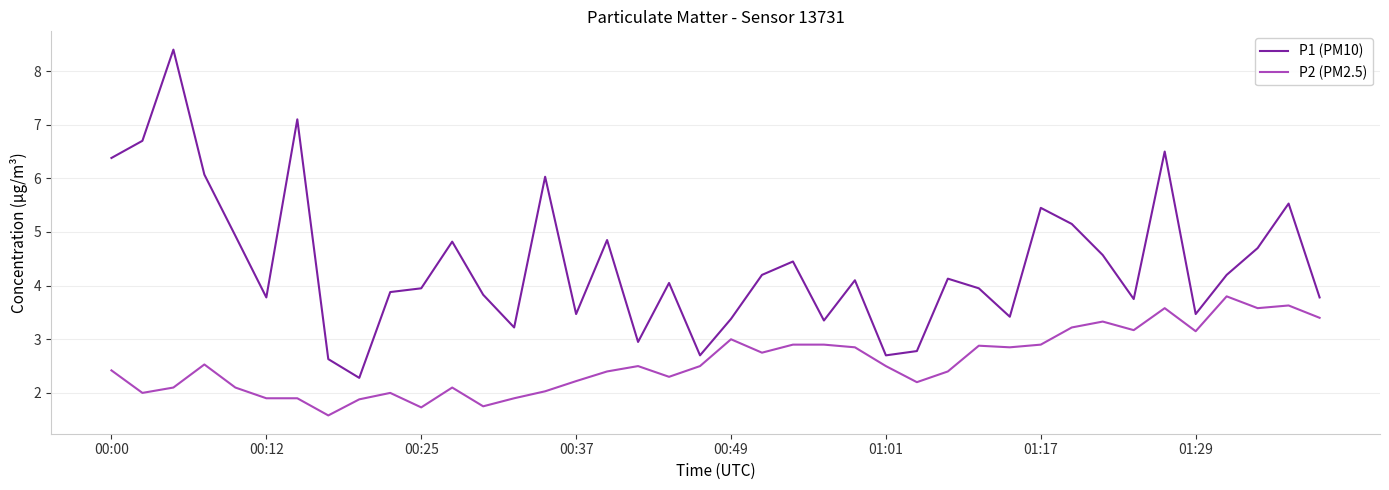

What is the difference between the maximum and minimum values in the P1 (PM10) series?

6.1